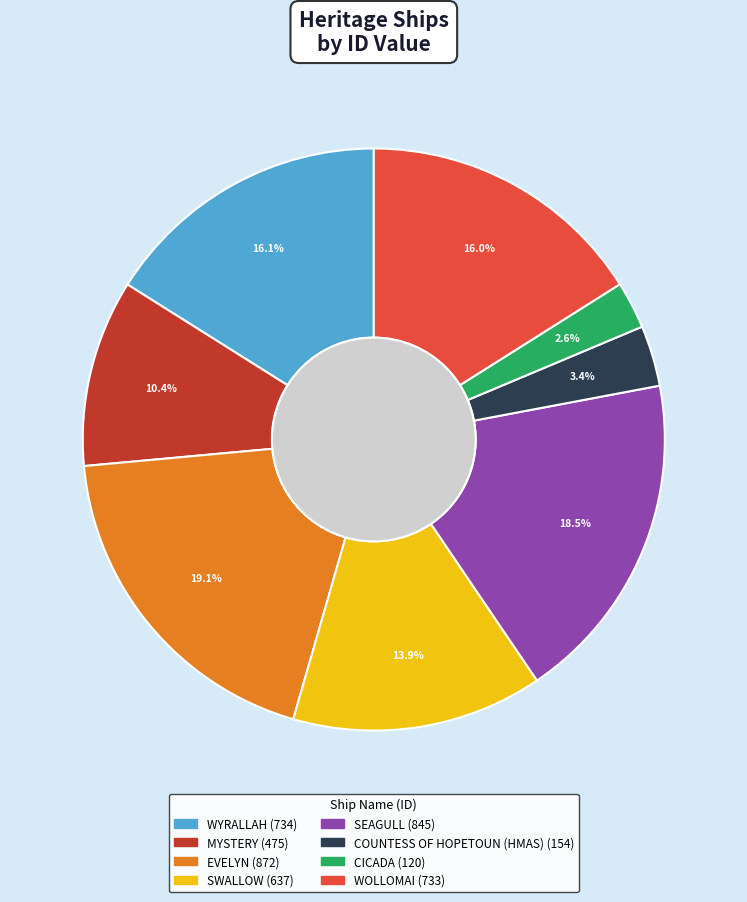

What percentage is NOT represented by EVELYN?

80.9%